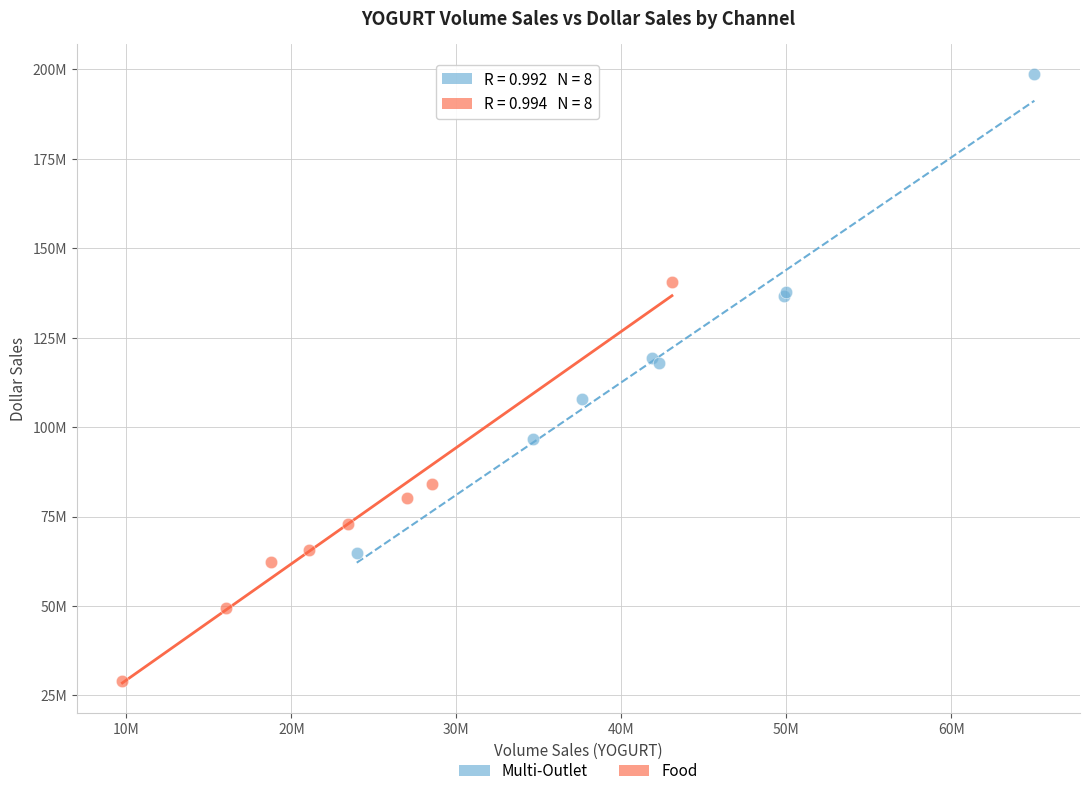

What are all the series names shown in the legend?

Multi-Outlet, Food